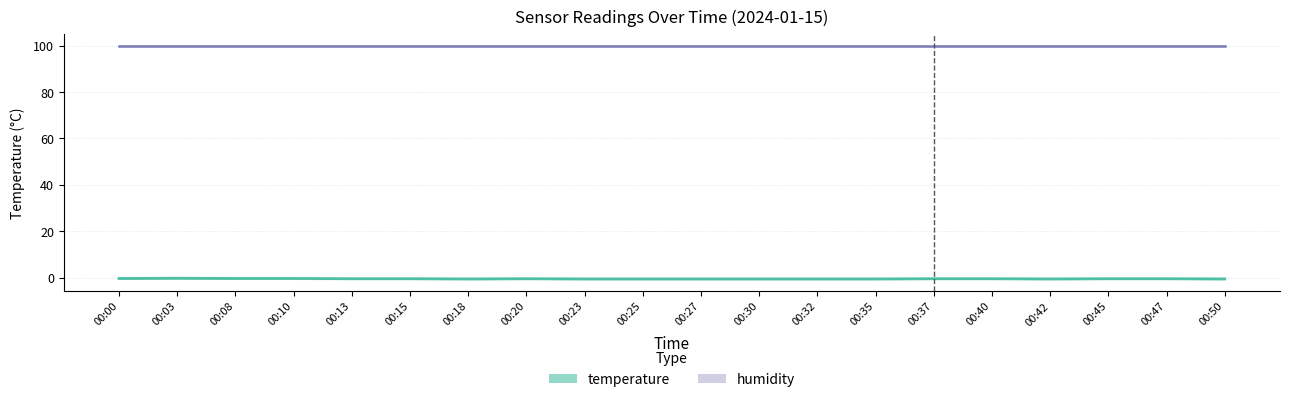

What is the sum of the values at 00:30 and 00:25?

-1.2